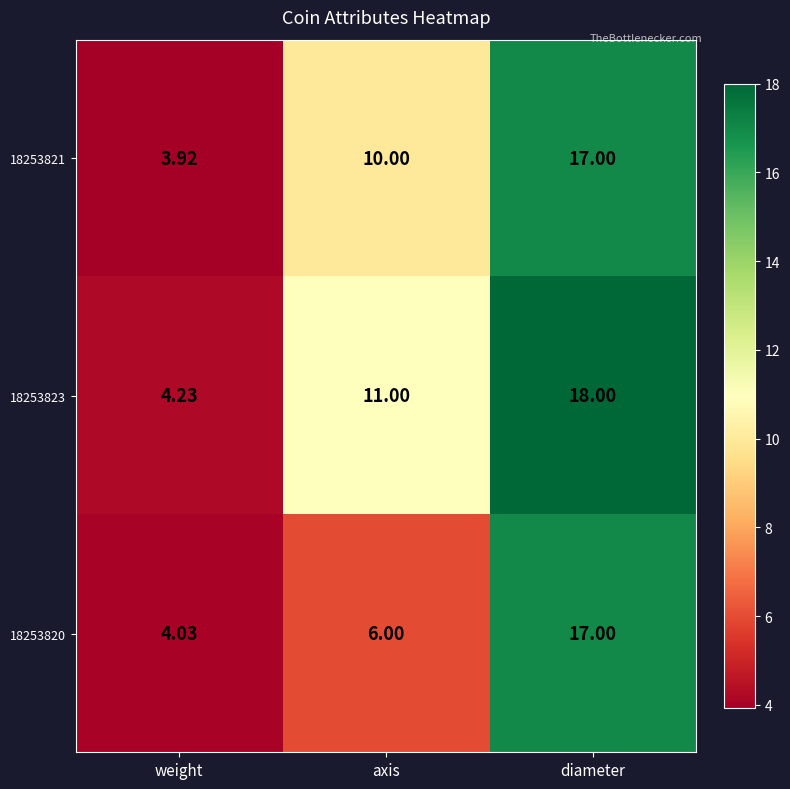

Which series has the largest total across all categories?

18253823